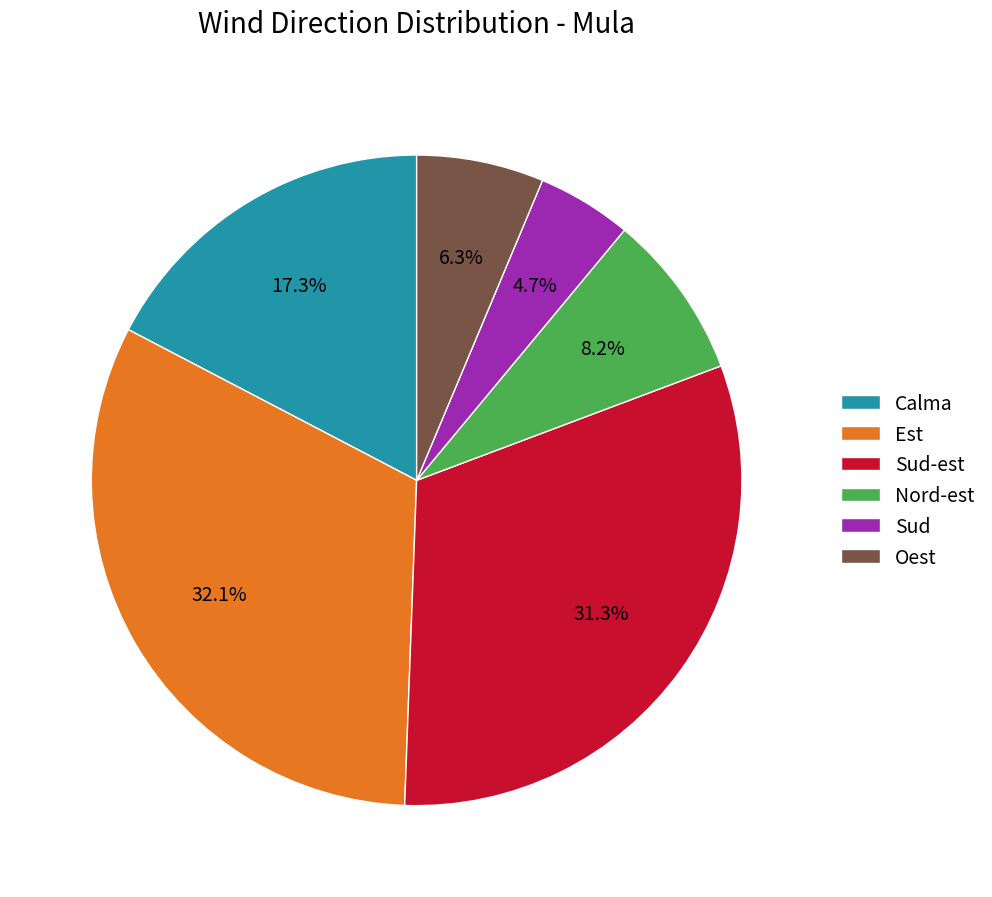

Combined, do Oest and Calma account for over 50%?

No